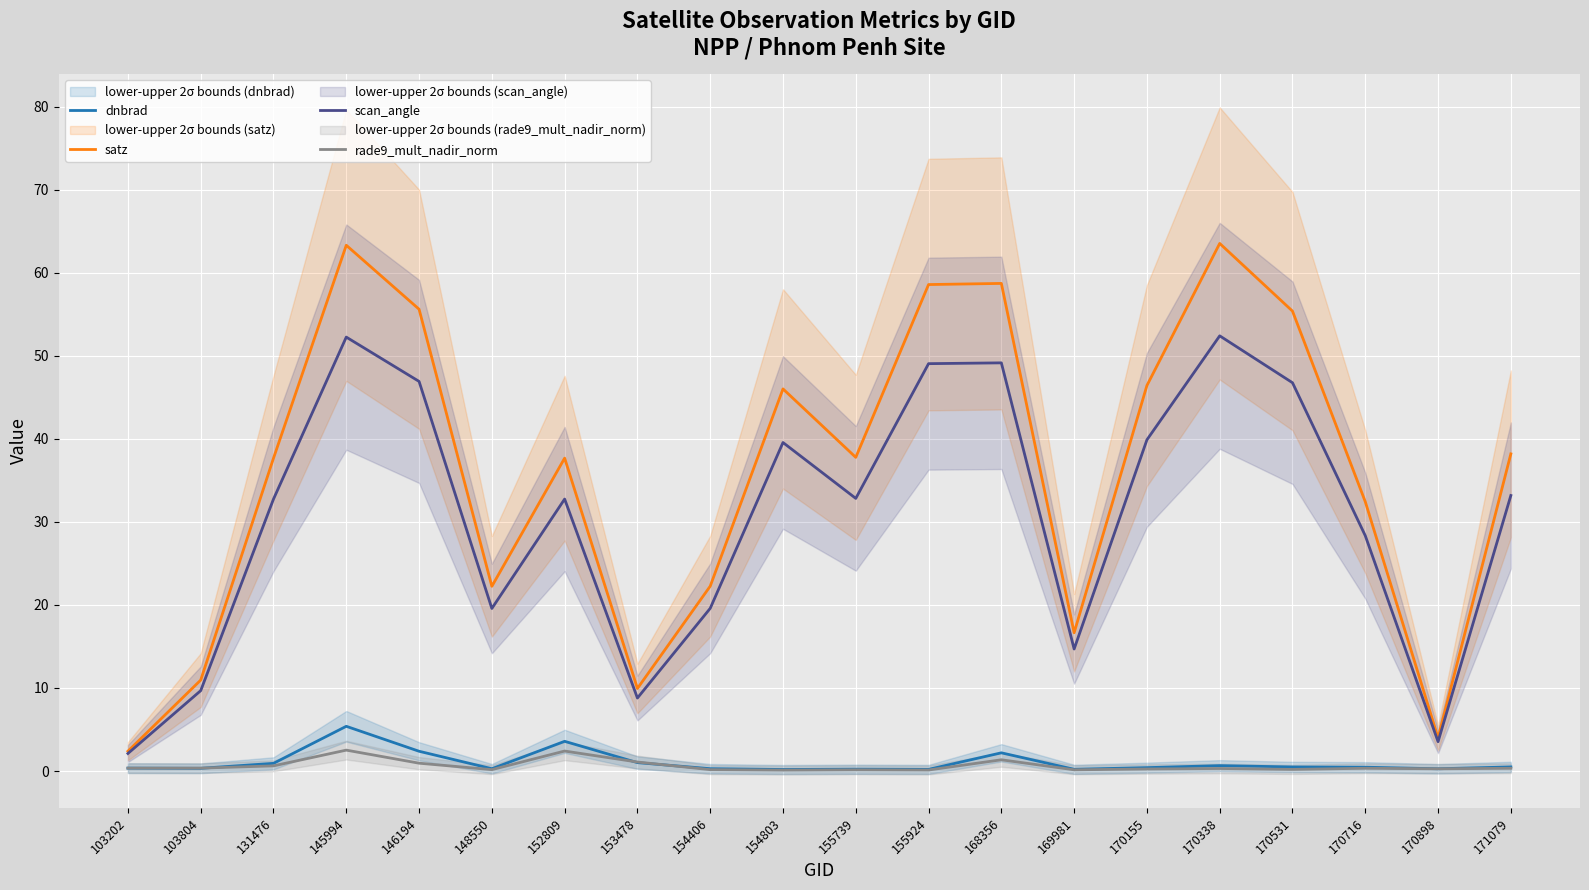

At how many categories does at least one series exceed 13?

16